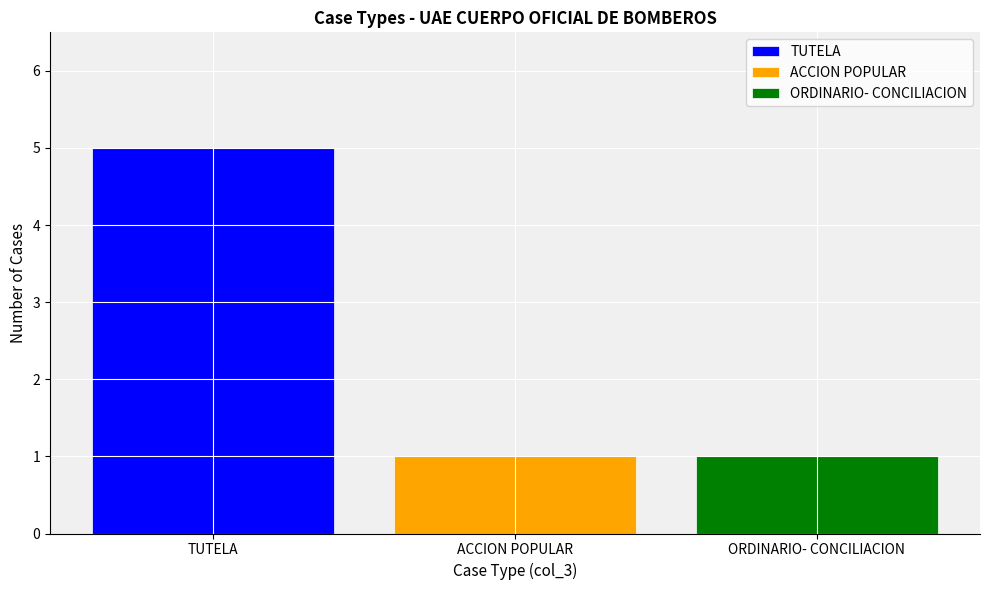

What is the maximum value shown in the chart?

5